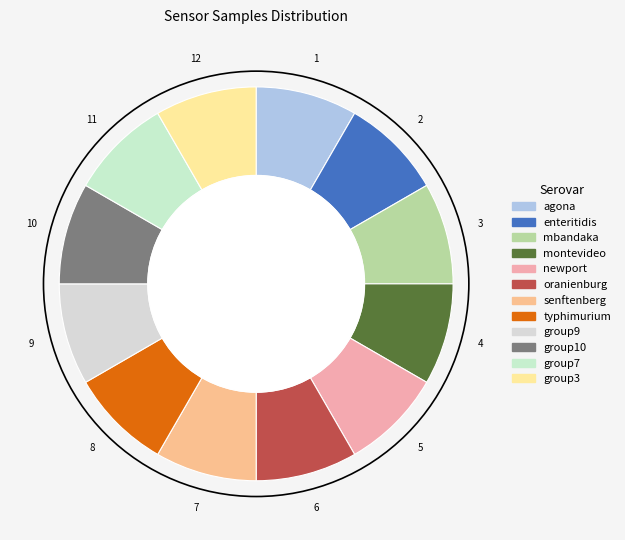

Is there a majority slice in this chart?

No